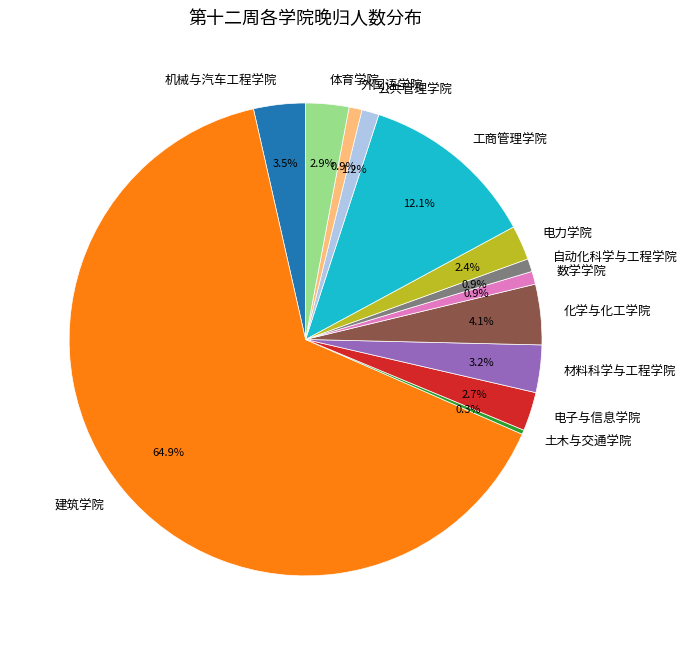

What percentage is NOT represented by 公共管理学院?

98.8%